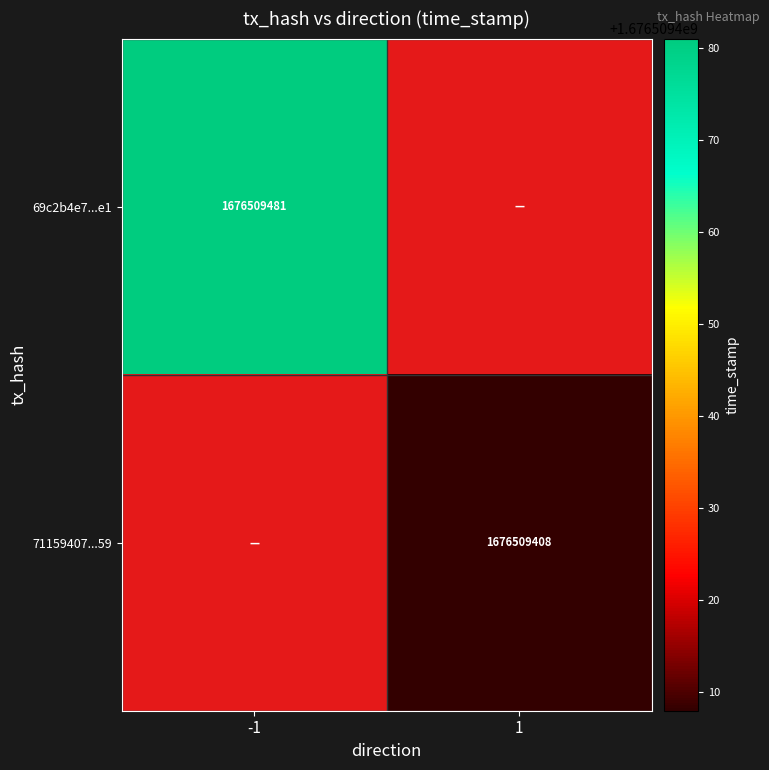

Is it true that 69c2b4e7273a8ca7b3bdc9262ac4fc0975366a1 equals 1027758067 at direction_1?

False